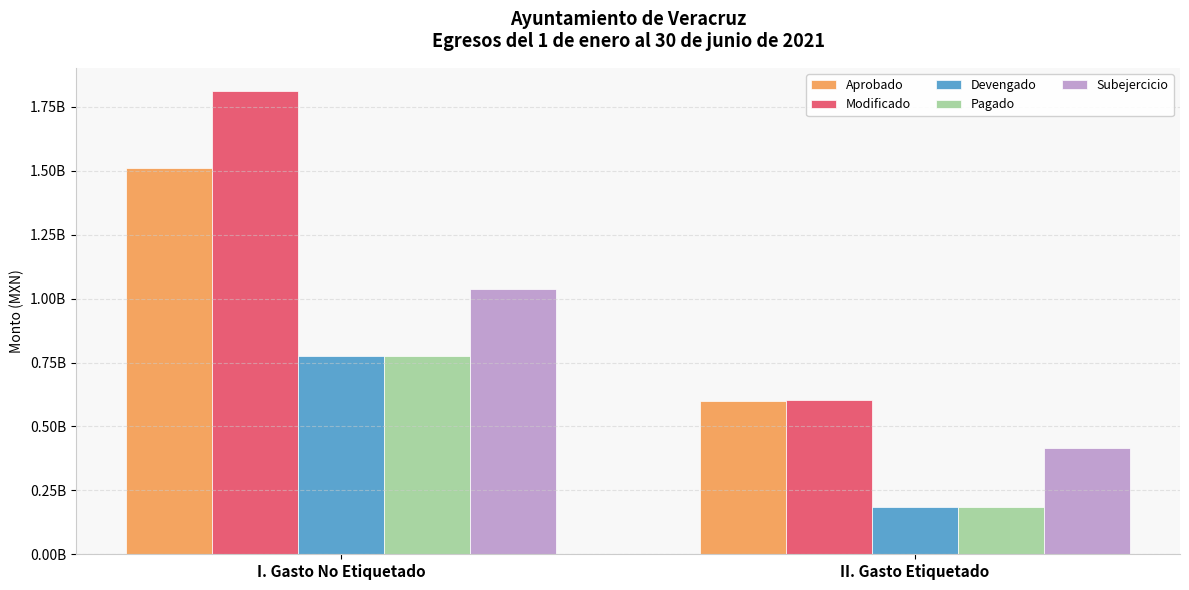

Are the bars horizontal?

No